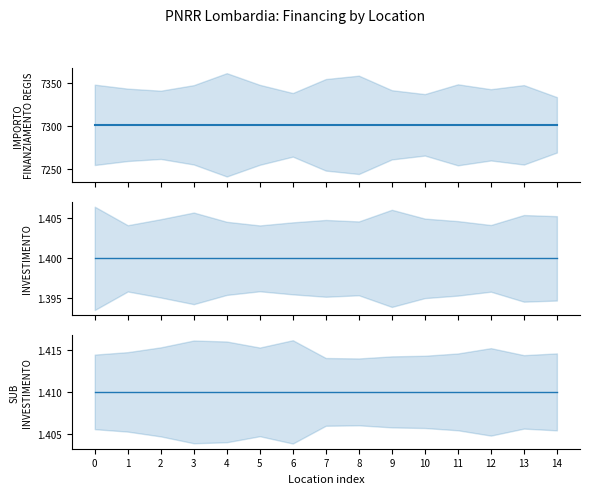

Read the IMPORTO FINANZIAMENTO REGIS value at 0.

7301.0